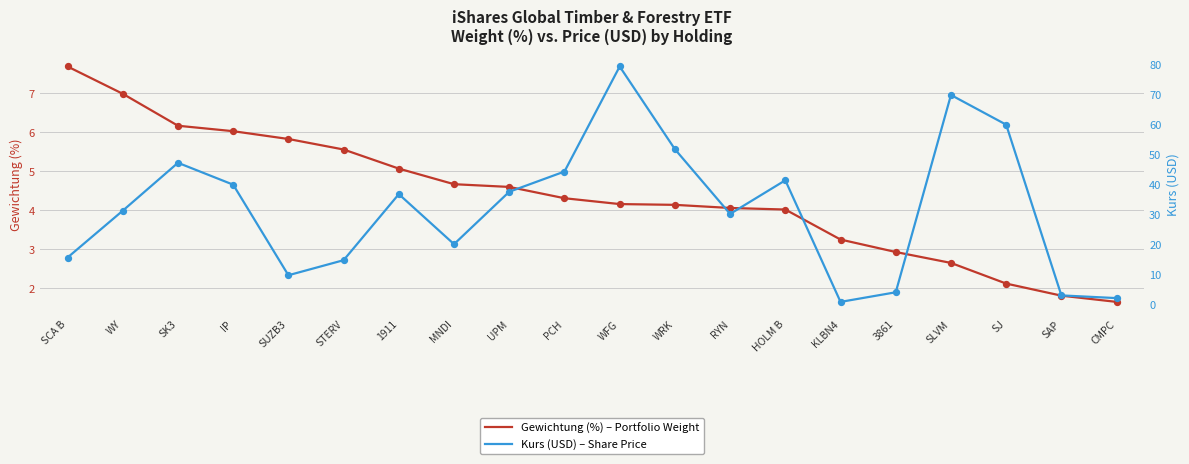

At which category is the sum across all series the highest?

WFG